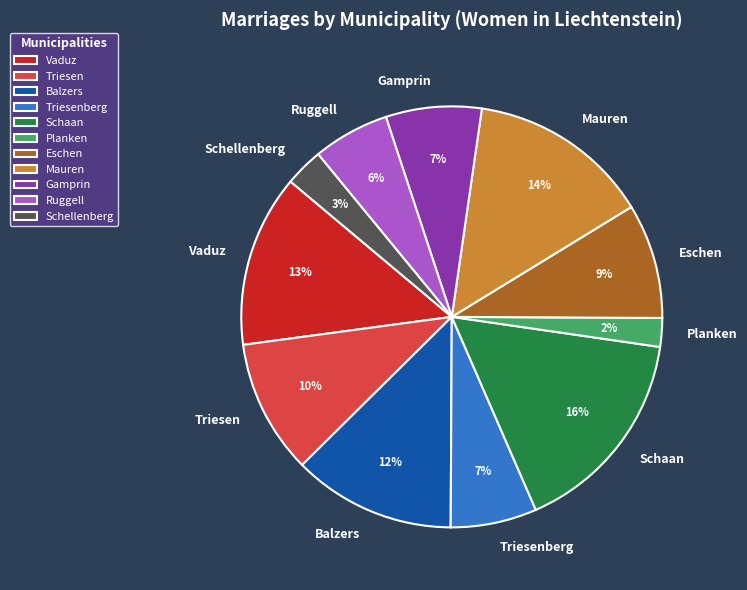

Approximately how many times larger is the value at Balzers compared to Mauren?

0.9